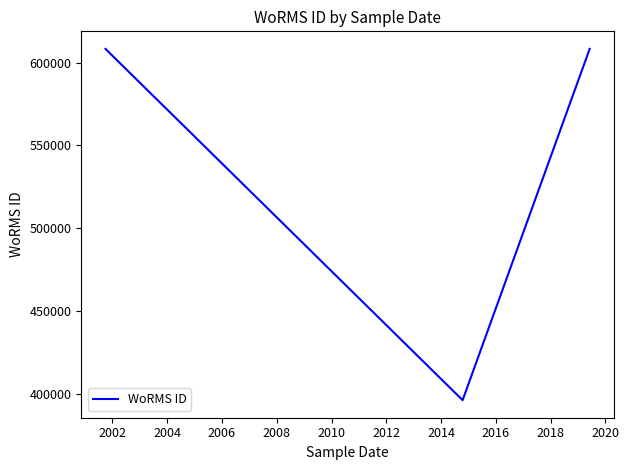

What is the difference between the maximum and minimum values?

212367